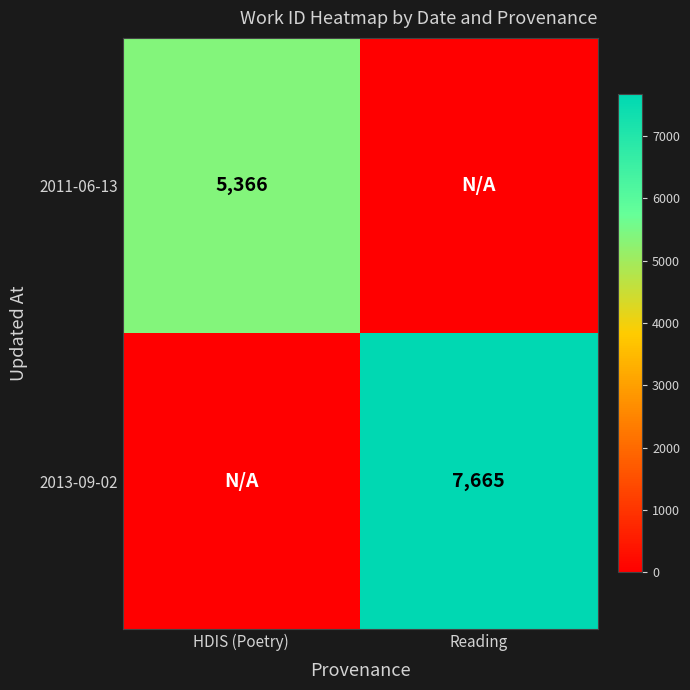

Is the value of 2013-09-02 at Reading greater than the value of 2011-06-13 at HDIS (Poetry)?

Yes